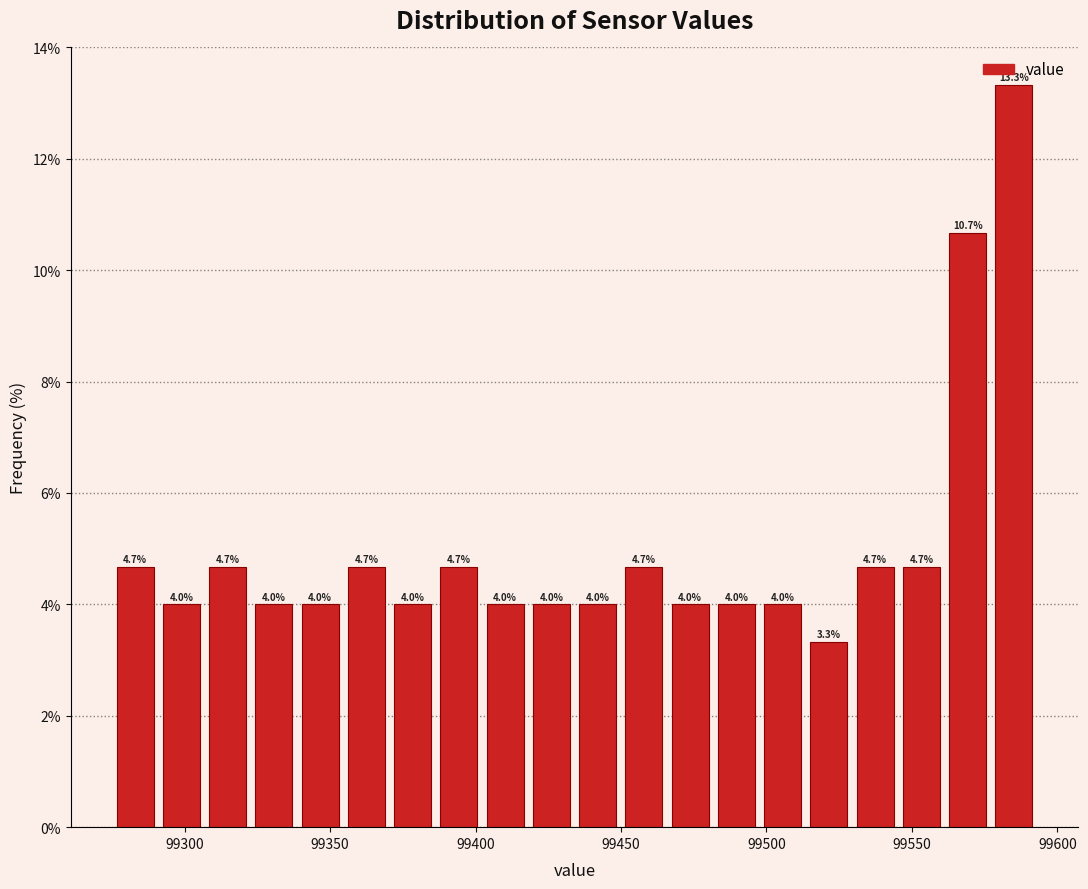

Around what value on the x-axis is the tallest bar? Give the approximate position of its centre, as read against the axis.

99585